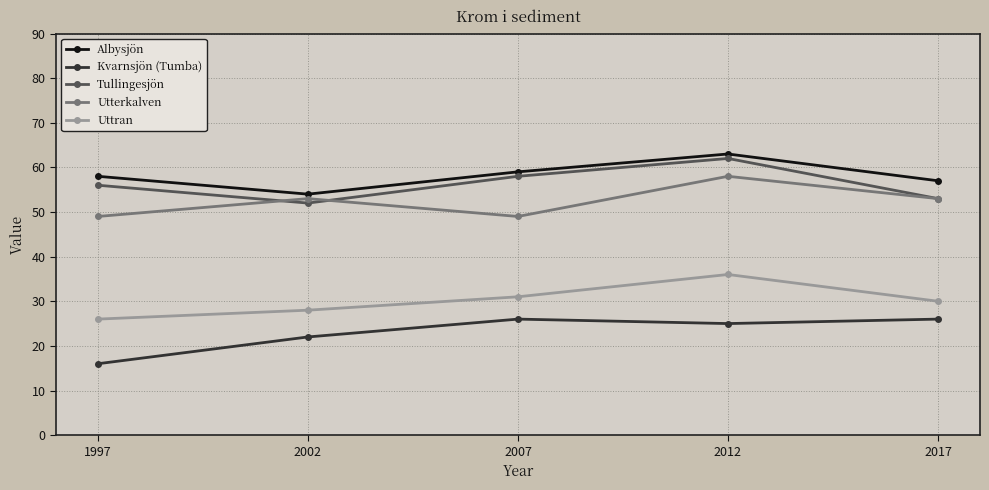

What is the value of the Kvarnsjön (Tumba) point at the 2nd from the left?

22